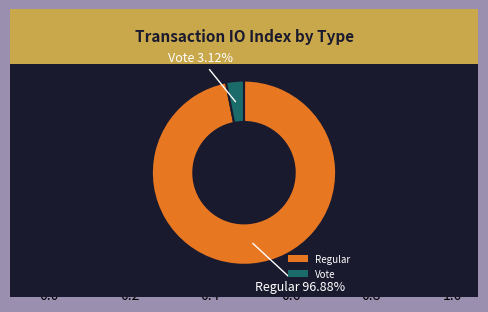

What is the smallest slice in the pie chart?

Vote